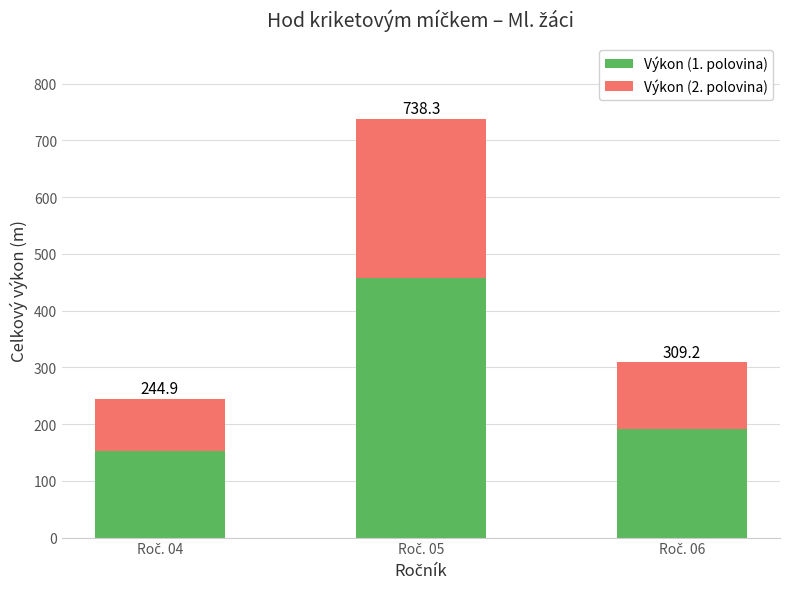

Which series has the widest spread of values?

Výkon (1. polovina)